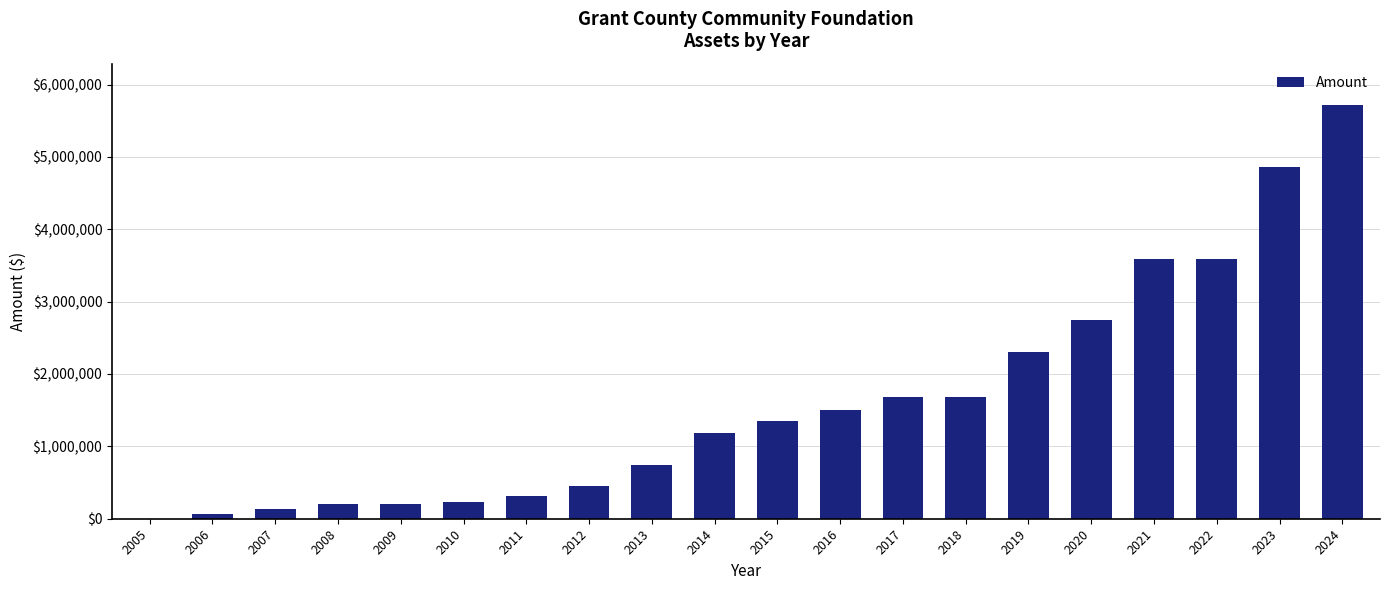

What is the greatest value displayed?

5716911